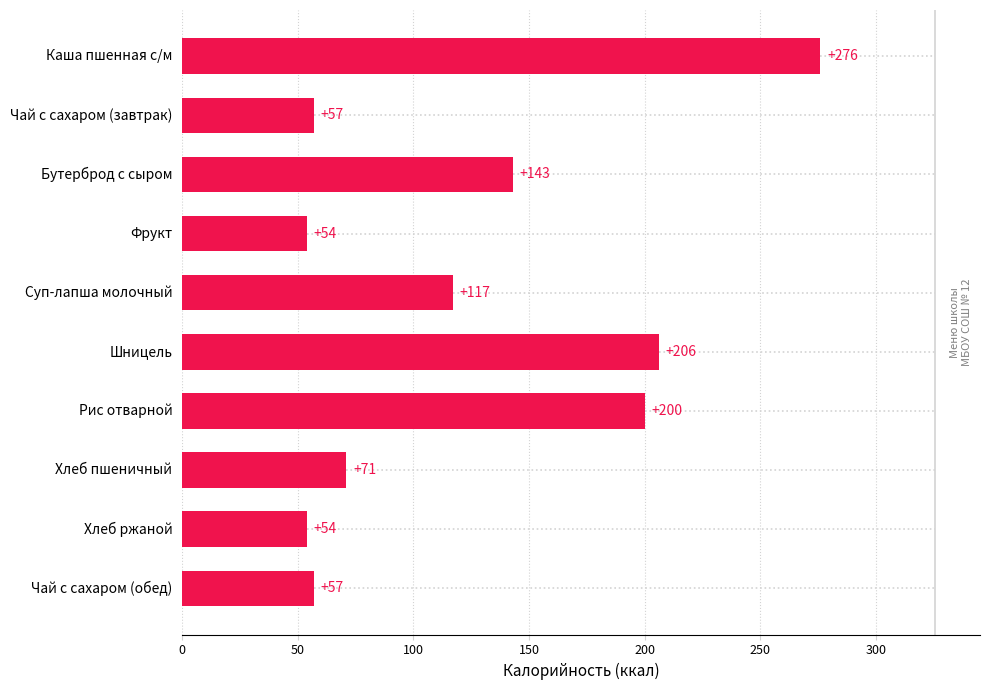

Reading bottom to top, extract all data points from this chart.

Чай с сахаром (обед)=57	Хлеб ржаной=54	Хлеб пшеничный=71	Рис отварной=200	Шницель=206	Суп-лапша молочный=117	Фрукт=54	Бутерброд с сыром=143	Чай с сахаром (завтрак)=57	Каша пшенная с/м=276